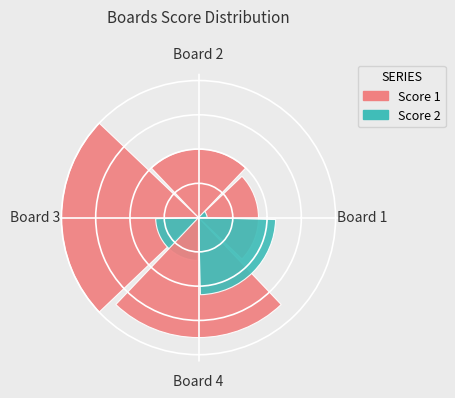

What is the difference between the highest and lowest values at Board 4?

5